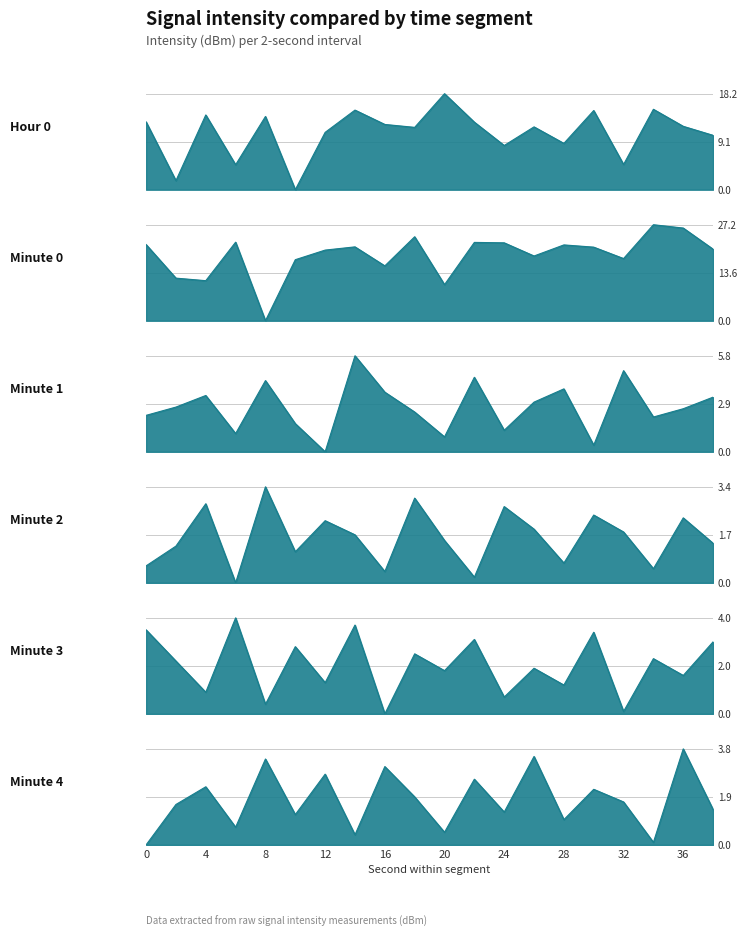

How many lines are shown in the chart?

6